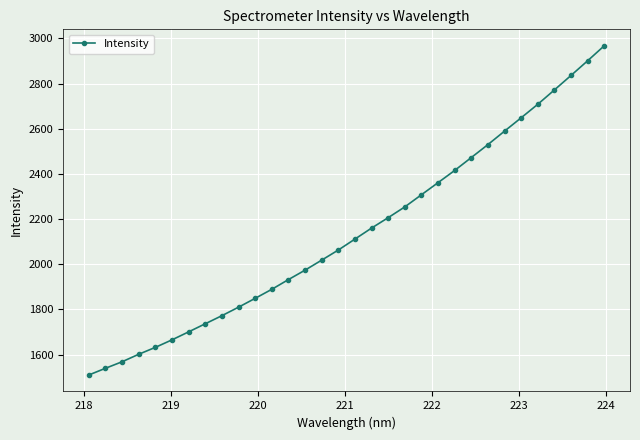

What is the average value?

2140.7